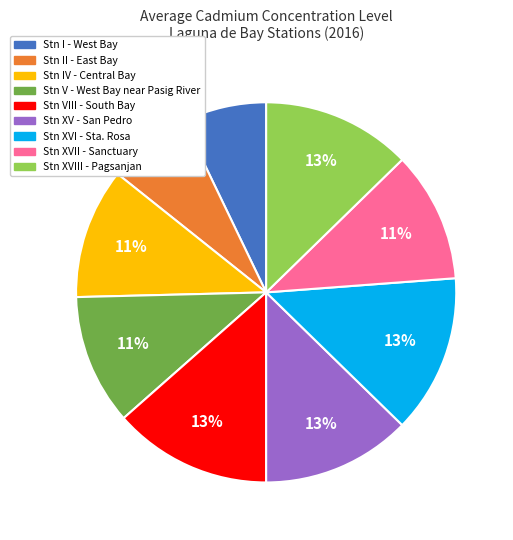

How many segments does this pie chart have?

9